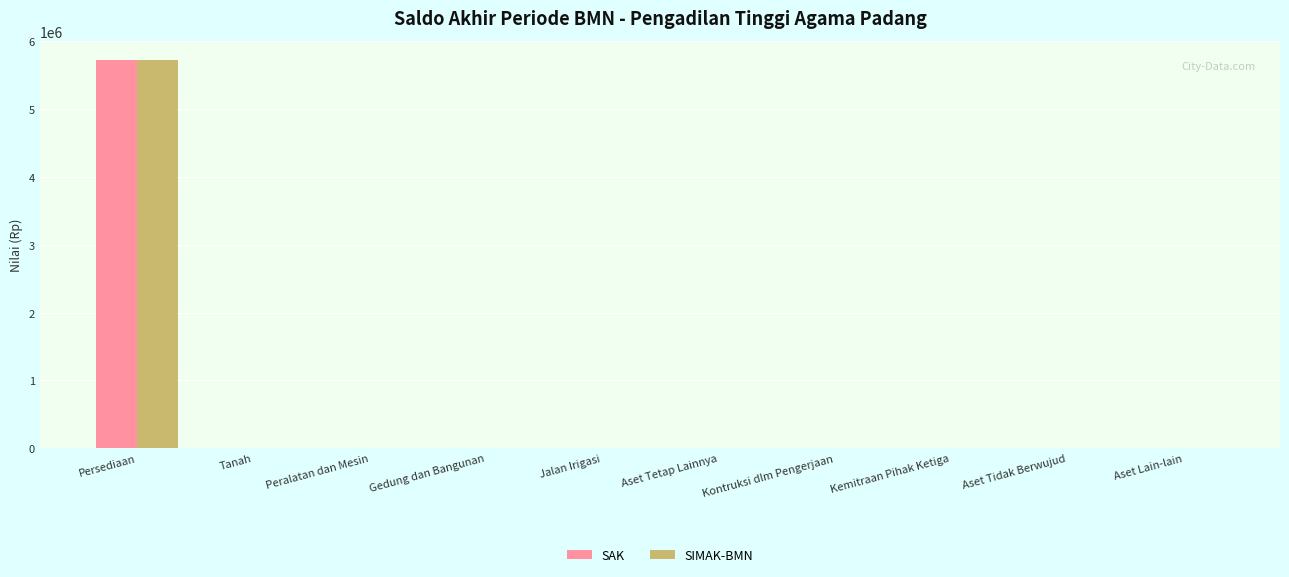

What is the maximum value for SAK?

5725445